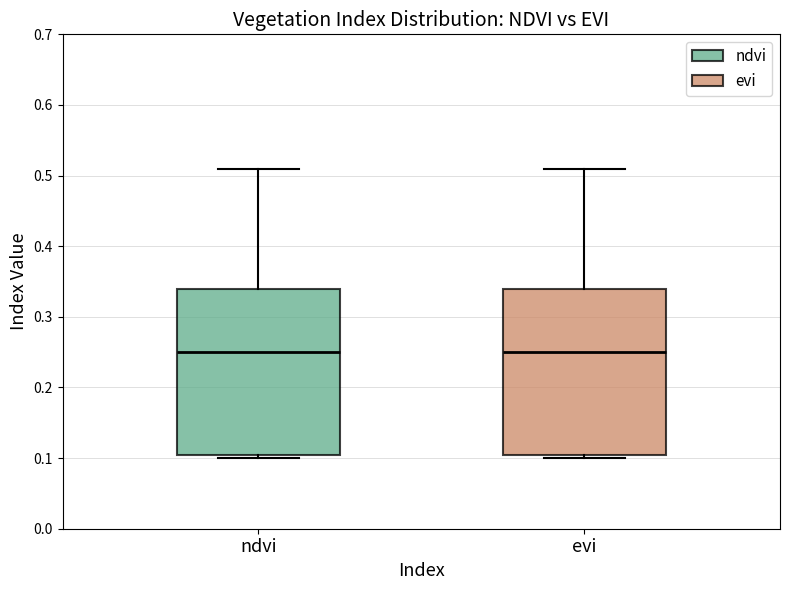

Reading left to right, read every box against the y-axis: the position of its median line, the range the box covers, and the ends of its whiskers. The values are not printed on the chart, so give them approximately, as read against the axis.

ndvi: median 0.25, box 0.11 to 0.34, whiskers 0.10 to 0.51
evi: median 0.25, box 0.11 to 0.34, whiskers 0.10 to 0.51